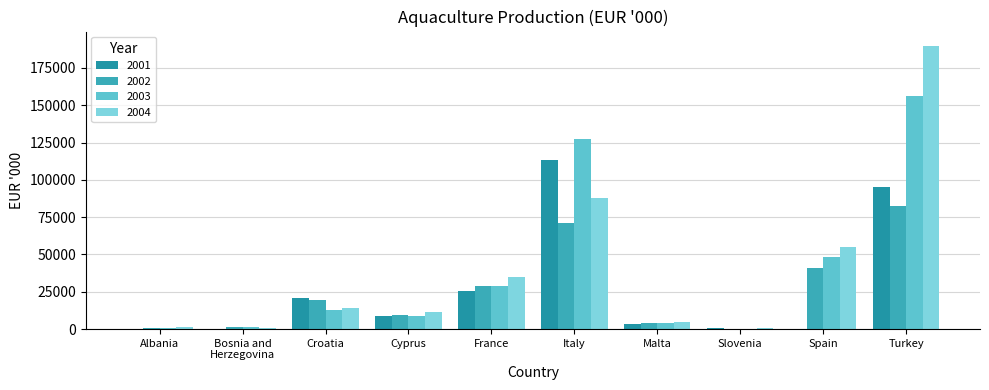

The value of 2004 at Spain is 11791. True or false?

False